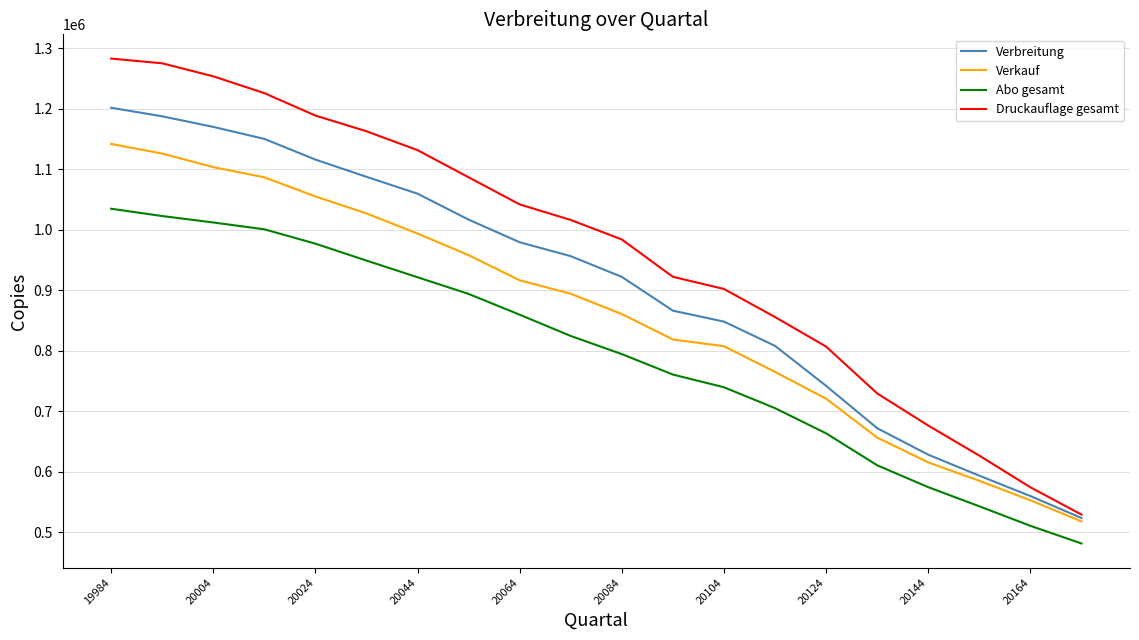

What is the lowest value of the Druckauflage gesamt series?

529072